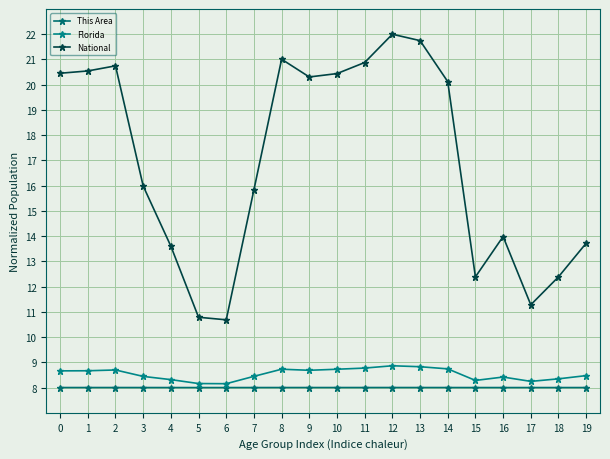

What is the minimum value for Florida?

8.2